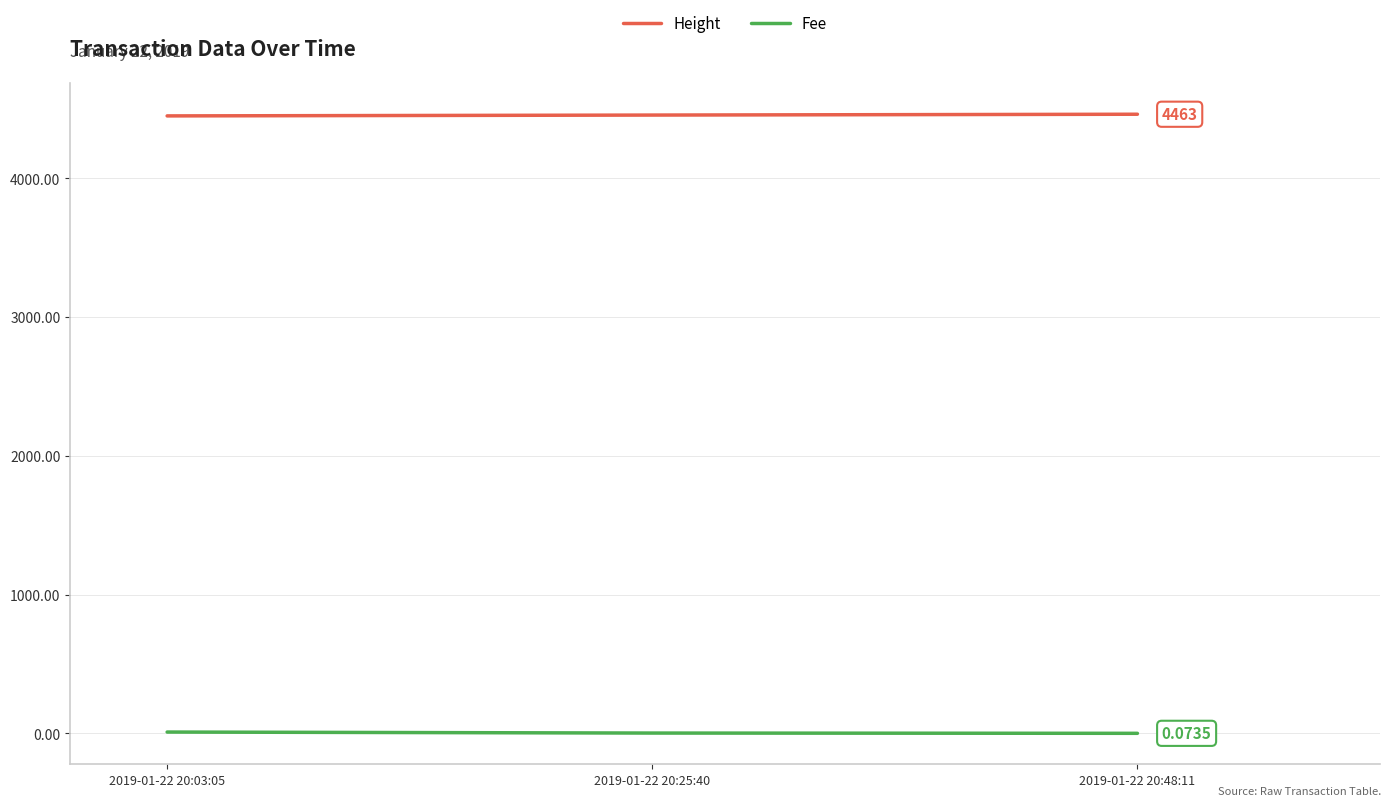

What is the sum of all Fee values?

11.3